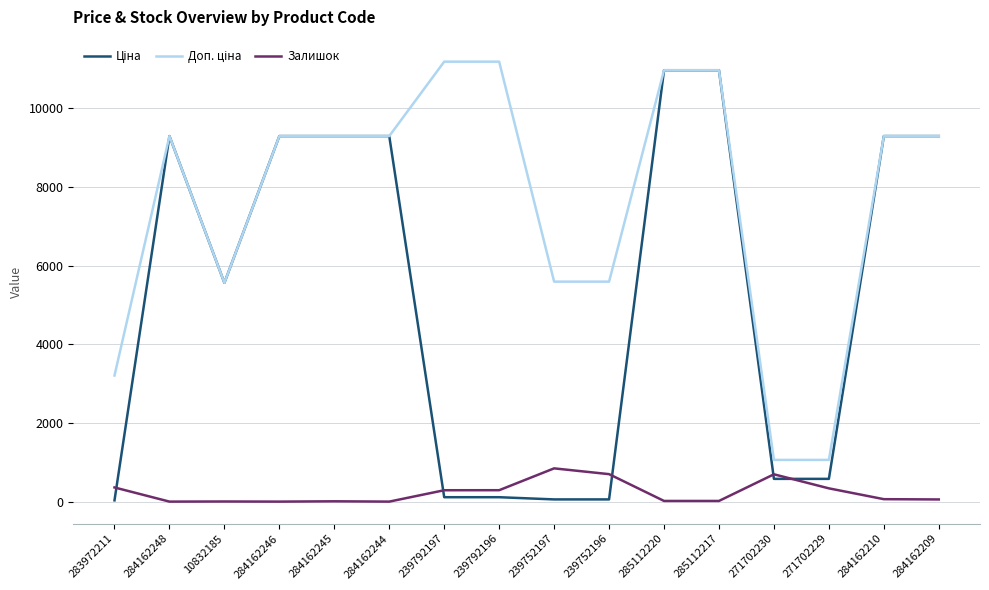

What is the total value across all series at 284162246?

18580.9